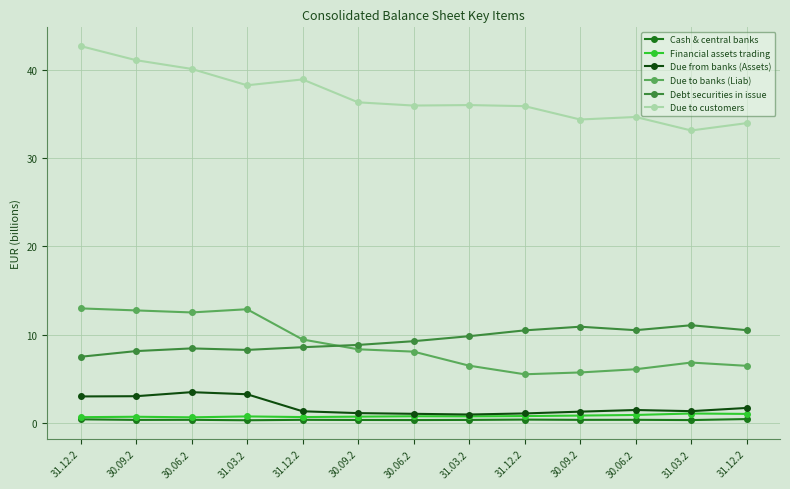

Reading left to right, list all the values displayed in this chart.

Cash & central banks: 0.4	0.4	0.4	0.3	0.4	0.3	0.3	0.4	0.4	0.4	0.4	0.3	0.5
Financial assets trading: 0.7	0.7	0.6	0.8	0.7	0.7	0.8	0.8	0.8	0.8	0.9	1.1	1.0
Due from banks (Assets): 3.0	3.0	3.5	3.3	1.3	1.1	1.0	1.0	1.1	1.3	1.5	1.3	1.7
Due to banks (Liab): 13.0	12.8	12.5	12.9	9.5	8.4	8.1	6.5	5.5	5.7	6.1	6.8	6.5
Debt securities in issue: 7.5	8.1	8.5	8.3	8.6	8.8	9.3	9.8	10.5	10.9	10.5	11.1	10.5
Due to customers: 42.7	41.1	40.1	38.3	38.9	36.3	36.0	36.0	35.9	34.4	34.7	33.1	34.0